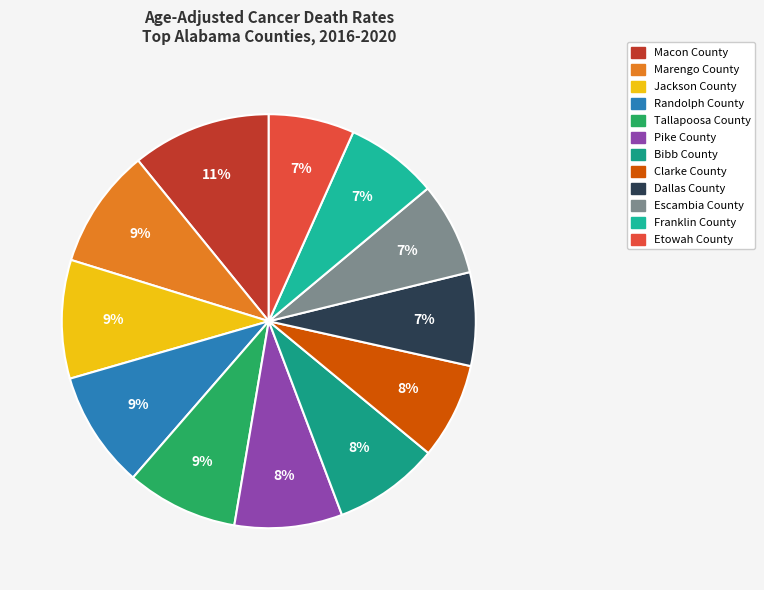

How much of the chart is everything except Tallapoosa County?

91.3%